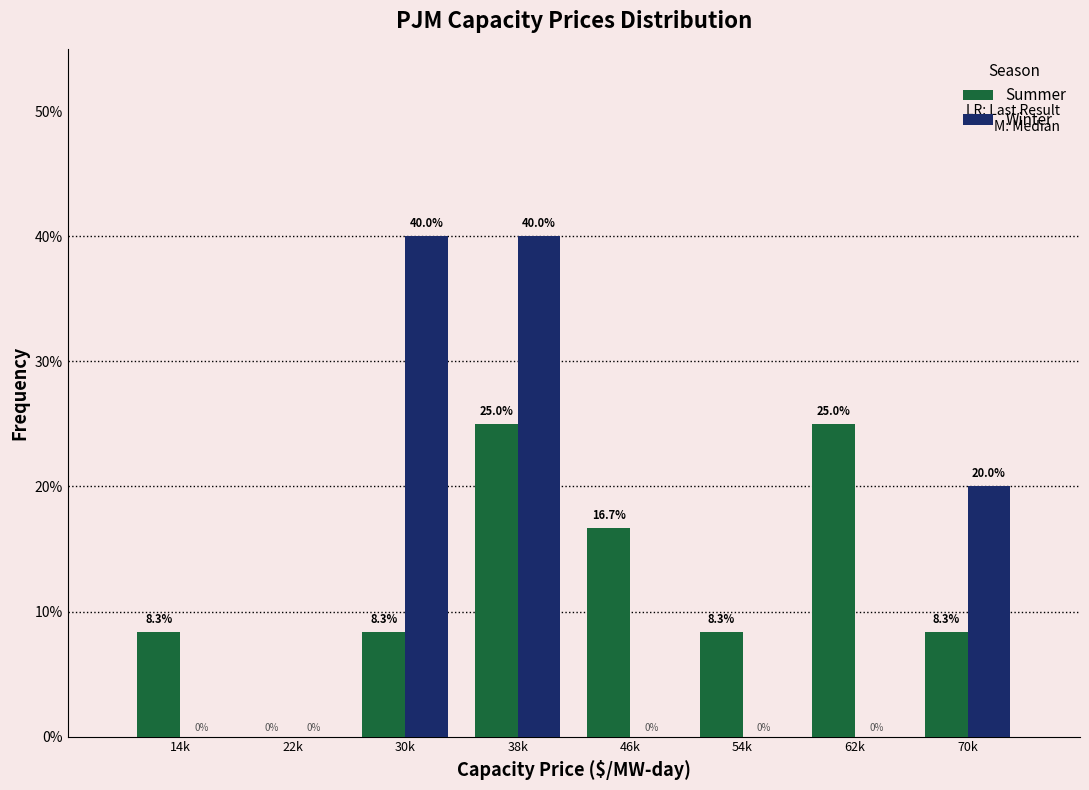

Reading right to left, transcribe all the data shown in this chart.

Summer: 70k=8.3	62k=25.0	54k=8.3	46k=16.7	38k=25.0	30k=8.3	22k=0.0	14k=8.3
Winter: 70k=20.0	62k=0.0	54k=0.0	46k=0.0	38k=40.0	30k=40.0	22k=0.0	14k=0.0